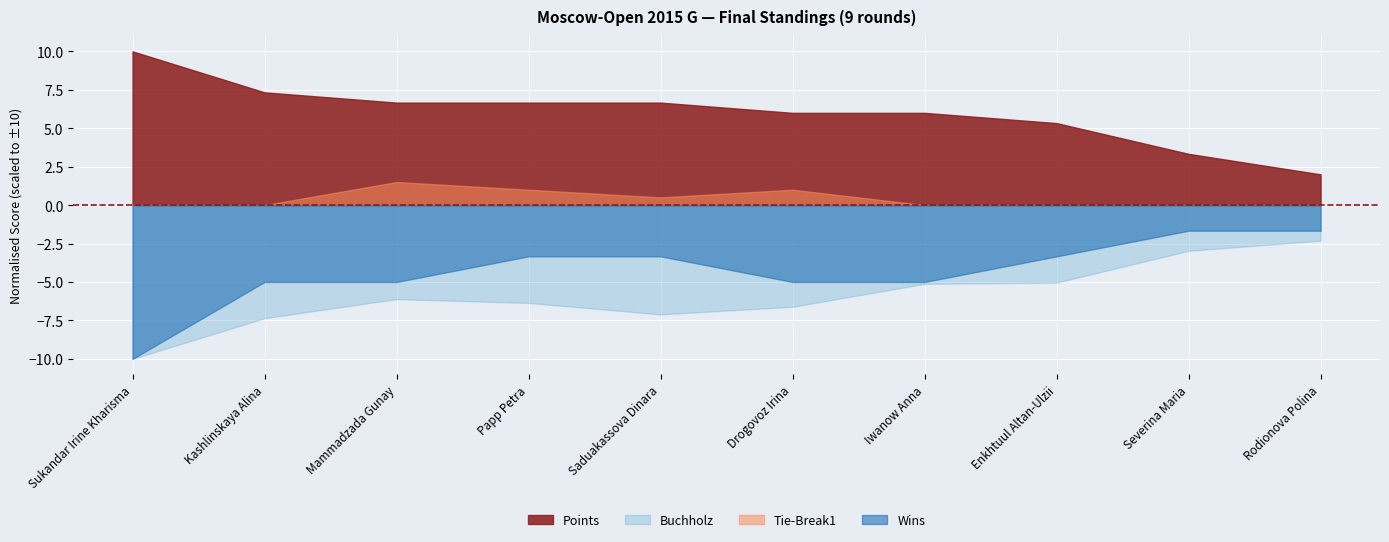

True or false: Points and Tie-Break1 cross at least once.

False